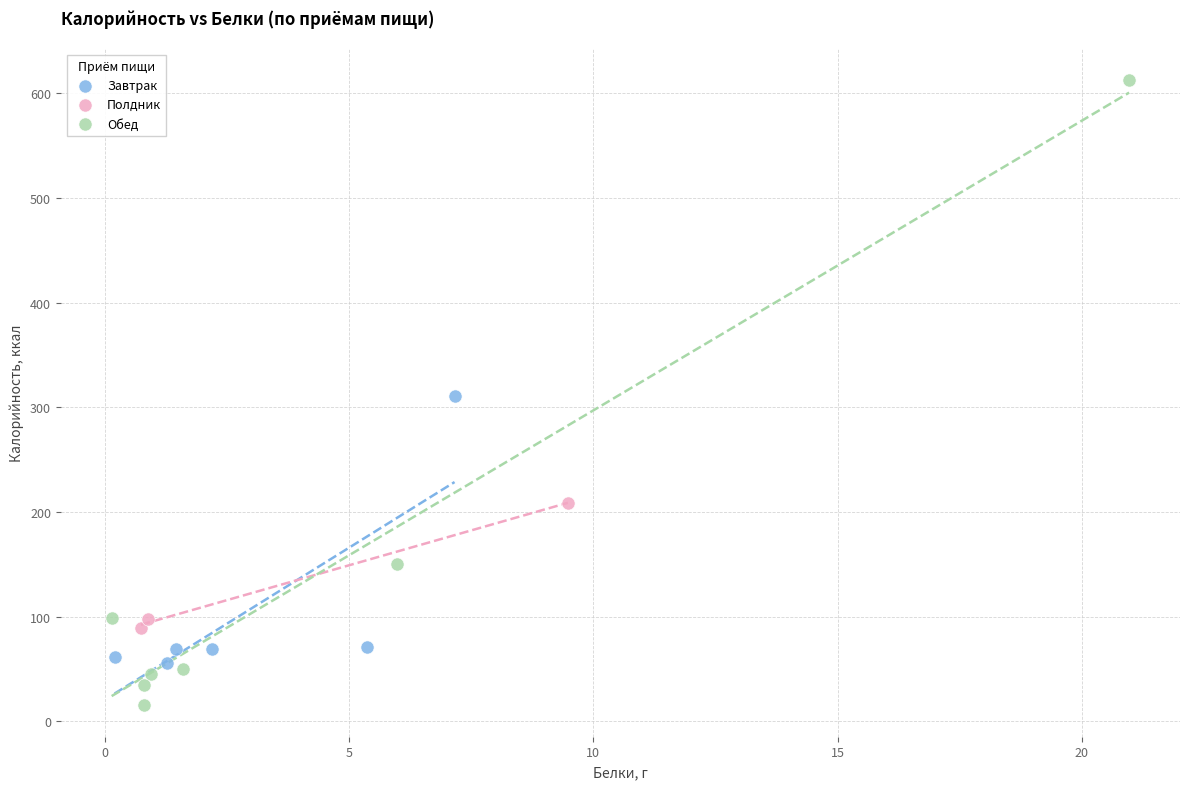

Which series has the widest spread of Y values?

Обед